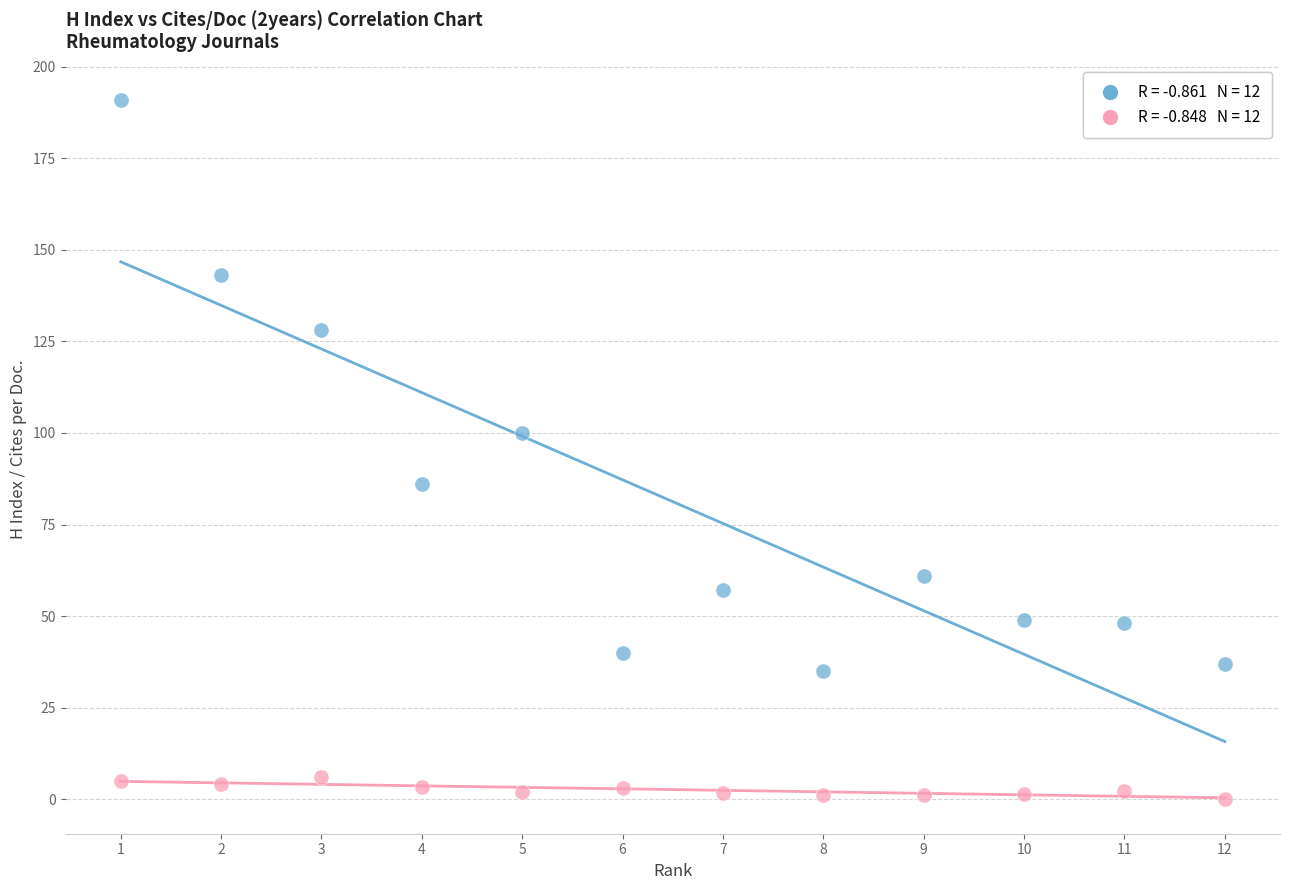

Across all data points, what is the range of X values (max minus min)?

11.0